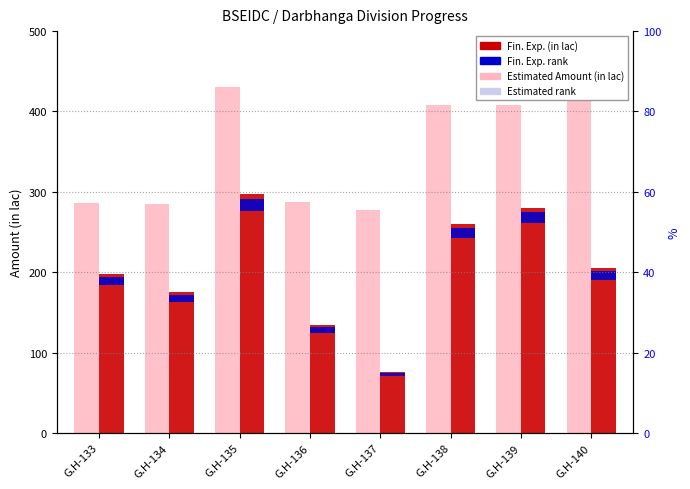

What is the value of the Fin. Exp. (in lac) bar at the 6th from the left?

260.5